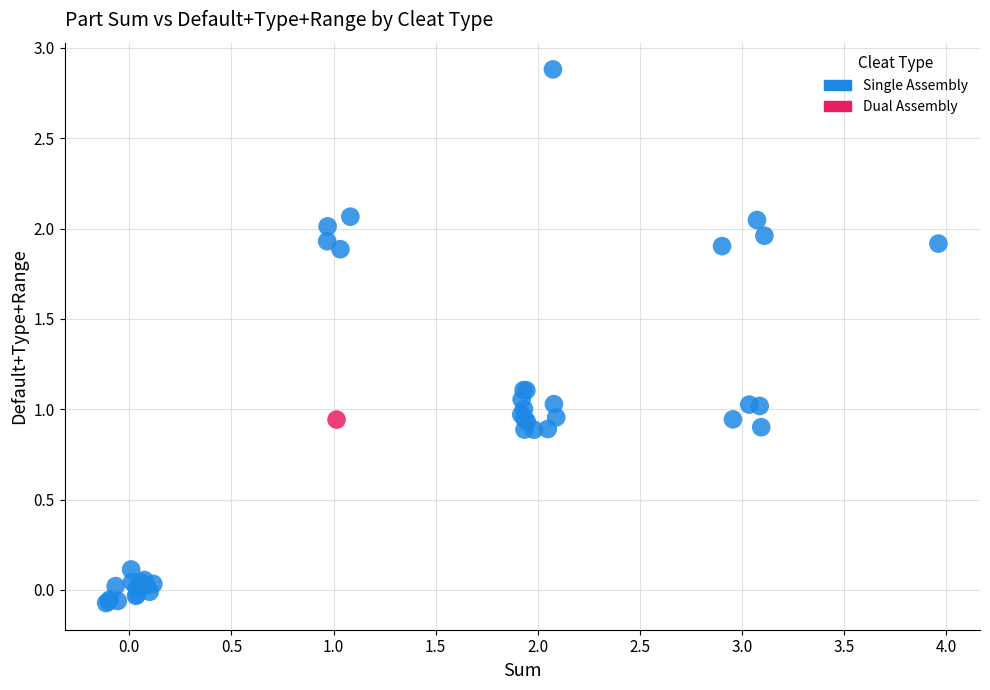

What are all the series names shown in the legend?

Single Assembly, Dual Assembly